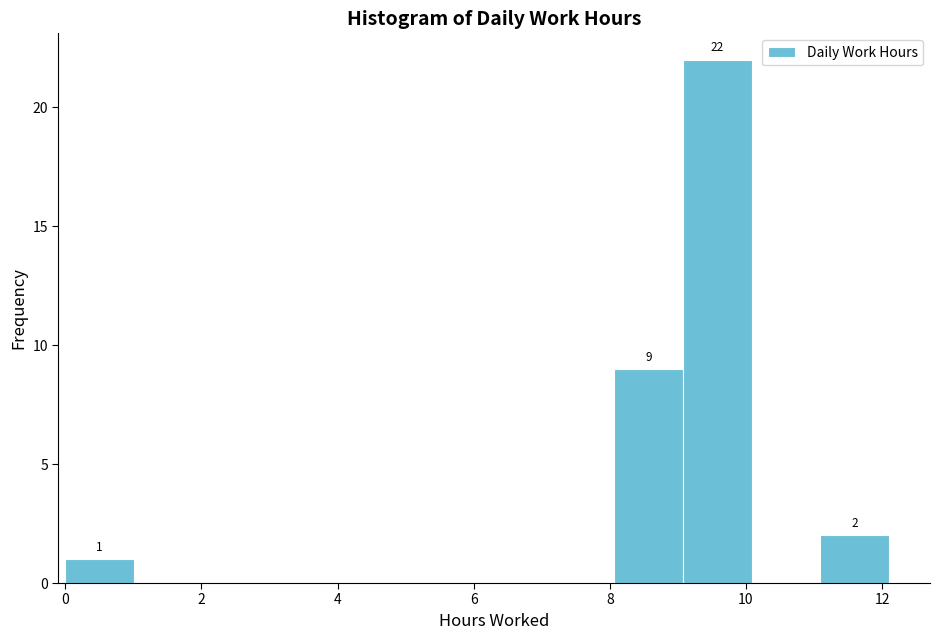

Over which range of the x-axis is the bar tallest?

9.0 to 10.0